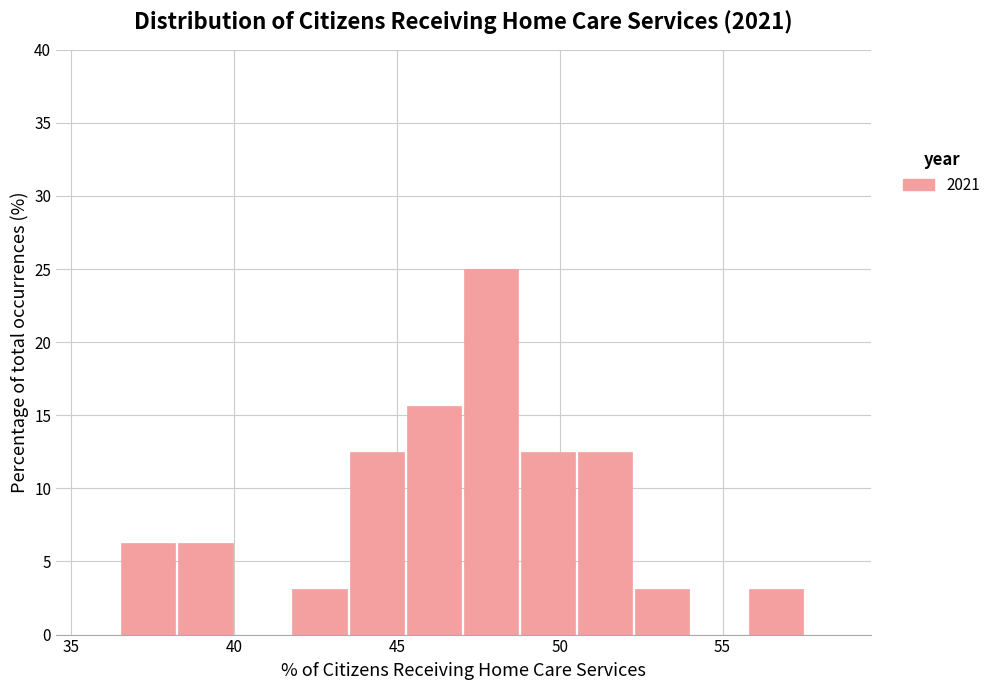

Read against the x-axis, roughly where is the centre of the tallest bar?

48.0